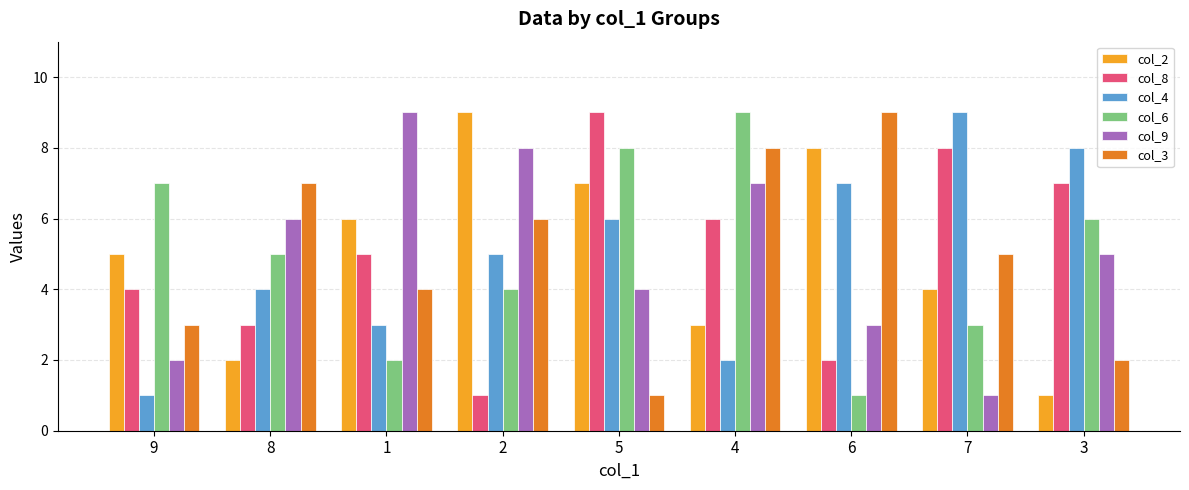

List the labels in order of col_9 value, largest first.

1, 2, 4, 8, 3, 5, 6, 9, 7